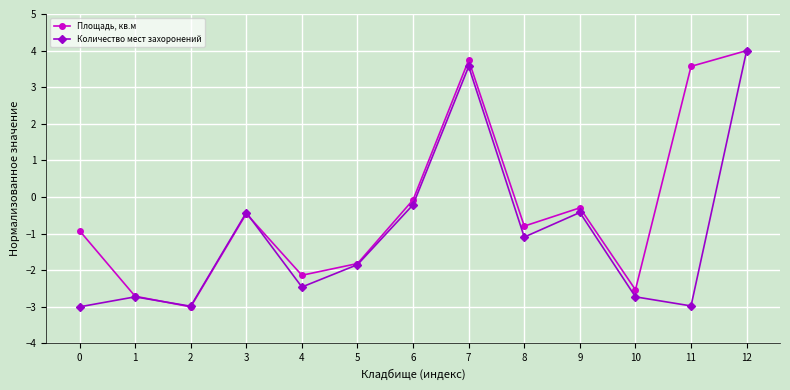

Reading left to right, what are all the values shown in this chart?

Площадь, кв.м: 0=-0.9	1=-2.7	2=-3.0	3=-0.5	4=-2.1	5=-1.8	6=-0.1	7=3.7	8=-0.8	9=-0.3	10=-2.5	11=3.6	12=4.0
Количество мест захоронений: 0=-3.0	1=-2.7	2=-3.0	3=-0.4	4=-2.5	5=-1.8	6=-0.2	7=3.6	8=-1.1	9=-0.4	10=-2.7	11=-3.0	12=4.0